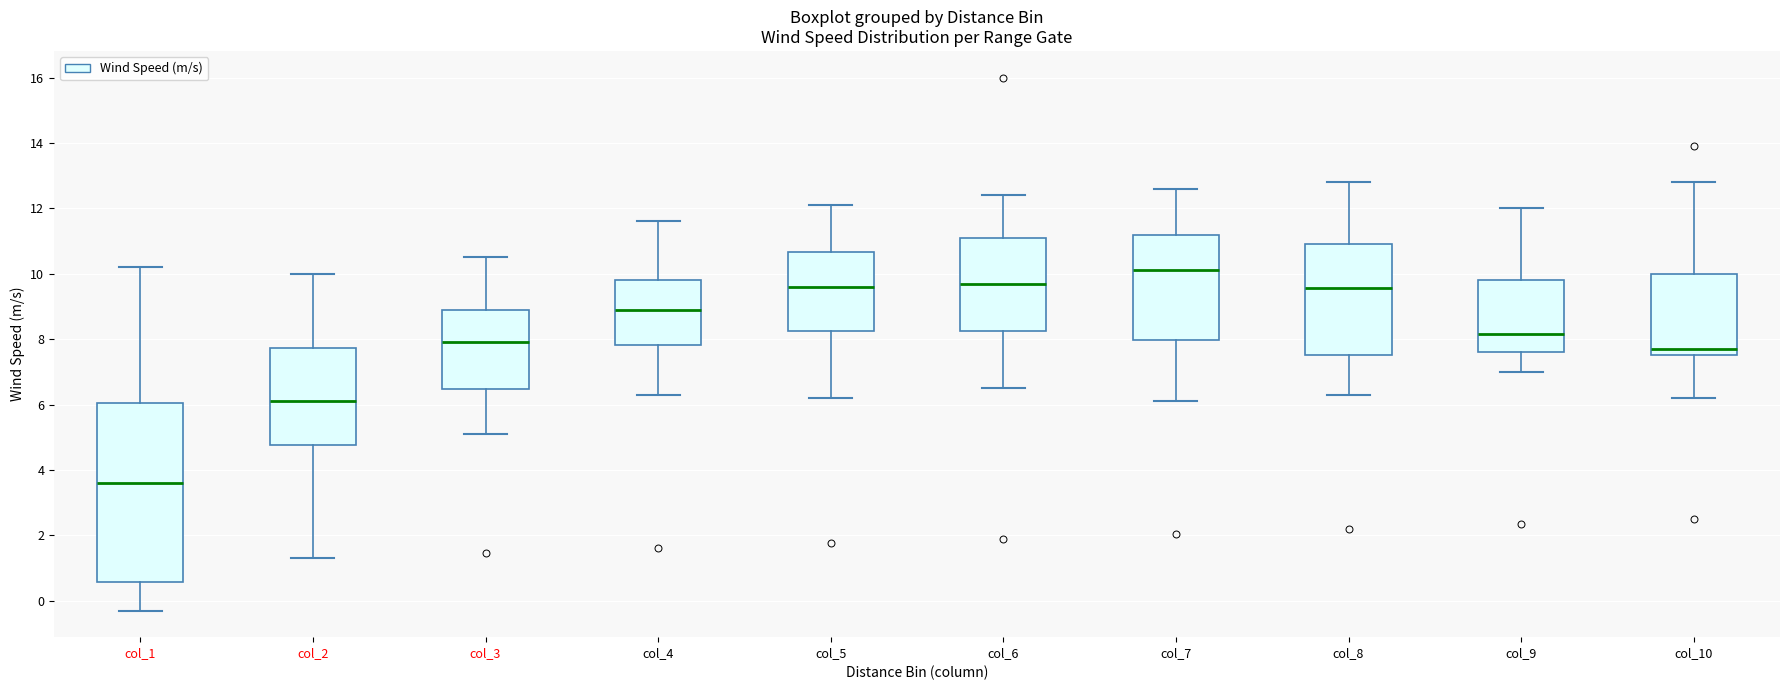

Reading left to right, read every box against the y-axis: the position of its median line, the range the box covers, and the ends of its whiskers. The values are not printed on the chart, so give them approximately, as read against the axis.

col_1: median 3.6, box 0.6 to 6.0, whiskers -0.2 to 10.2
col_2: median 6.2, box 4.8 to 7.8, whiskers 1.4 to 10.0
col_3: median 8.0, box 6.4 to 9.0, whiskers 5.2 to 10.6
col_4: median 9.0, box 7.8 to 9.8, whiskers 6.4 to 11.6
col_5: median 9.6, box 8.2 to 10.6, whiskers 6.2 to 12.2
col_6: median 9.8, box 8.2 to 11.2, whiskers 6.6 to 12.4
col_7: median 10.2, box 8.0 to 11.2, whiskers 6.2 to 12.6
col_8: median 9.6, box 7.6 to 11.0, whiskers 6.4 to 12.8
col_9: median 8.2, box 7.6 to 9.8, whiskers 7.0 to 12.0
col_10: median 7.8, box 7.6 to 10.0, whiskers 6.2 to 12.8